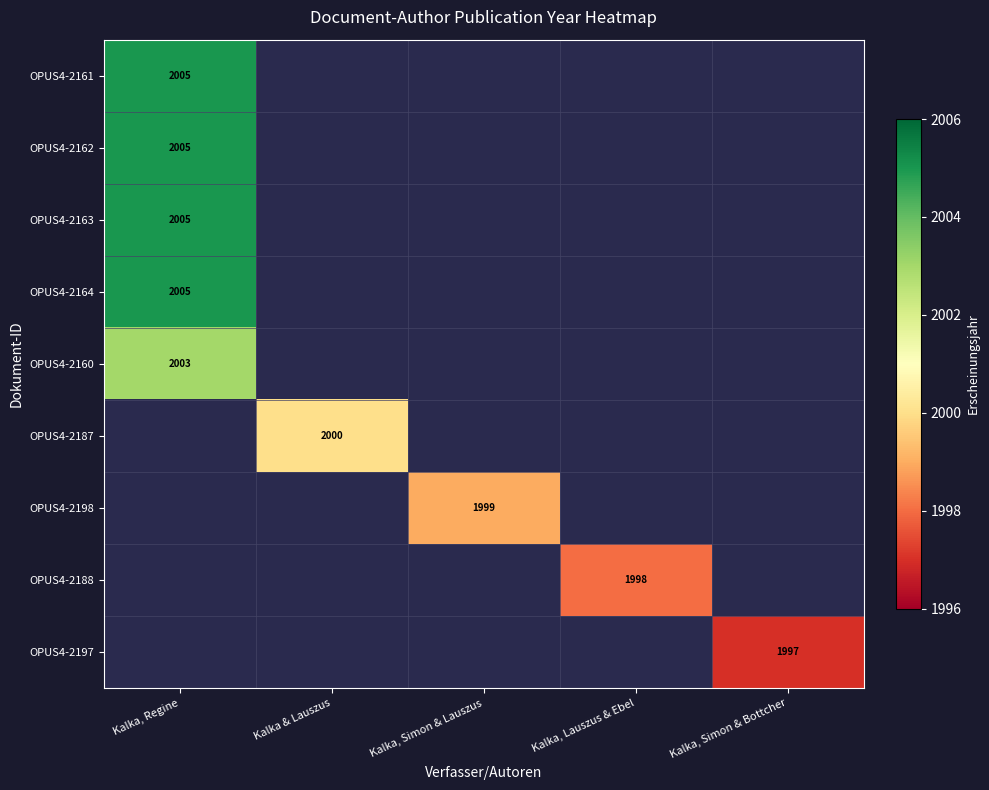

At which category does the chart reach its peak across all series?

Kalka, Regine